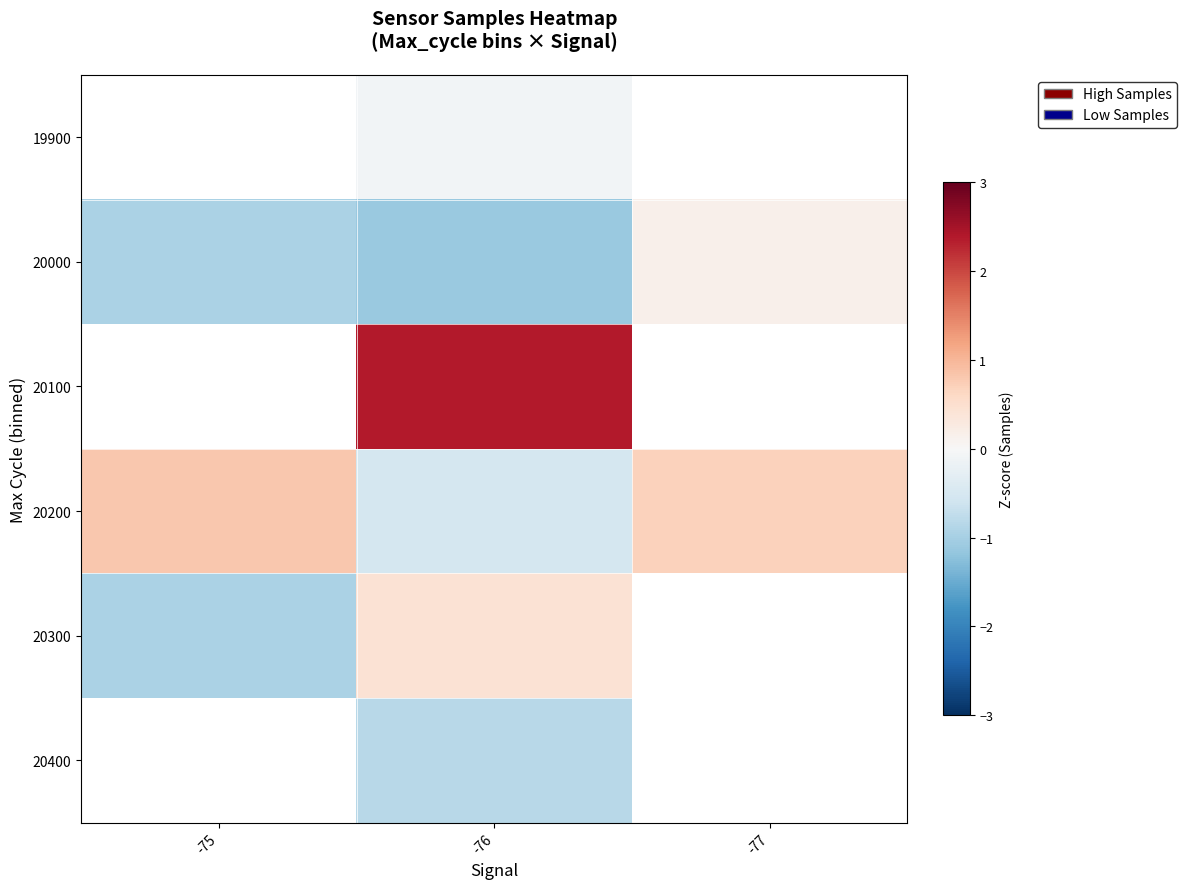

The value of 20000 at -77 is 0.2. True or false?

True